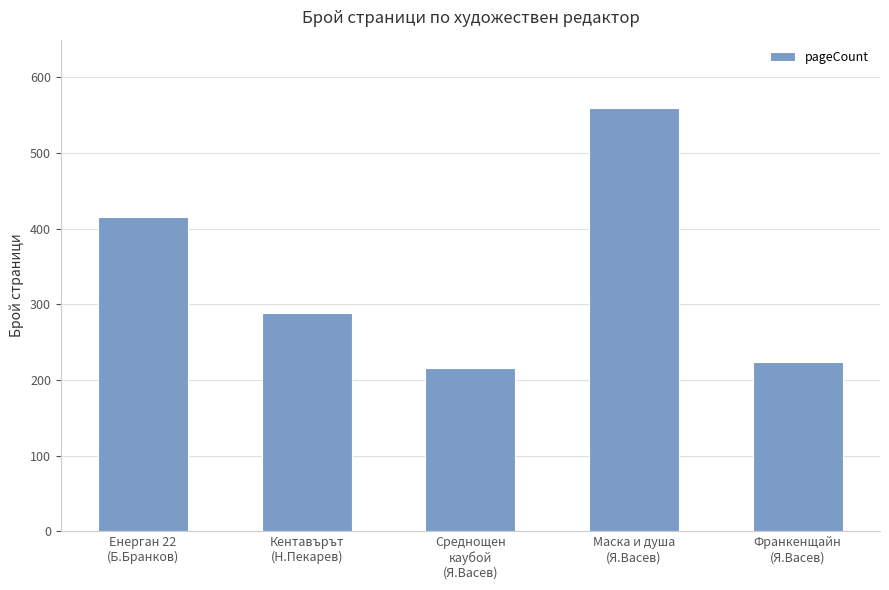

What is the difference between the second highest and second lowest values?

192